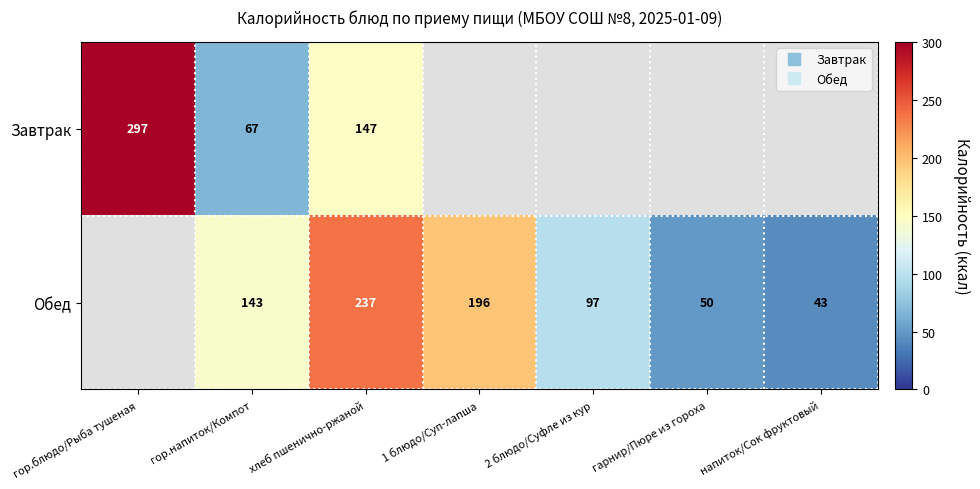

The Завтрак series shows 147.0 at хлеб пшенично-ржаной. True or false?

True